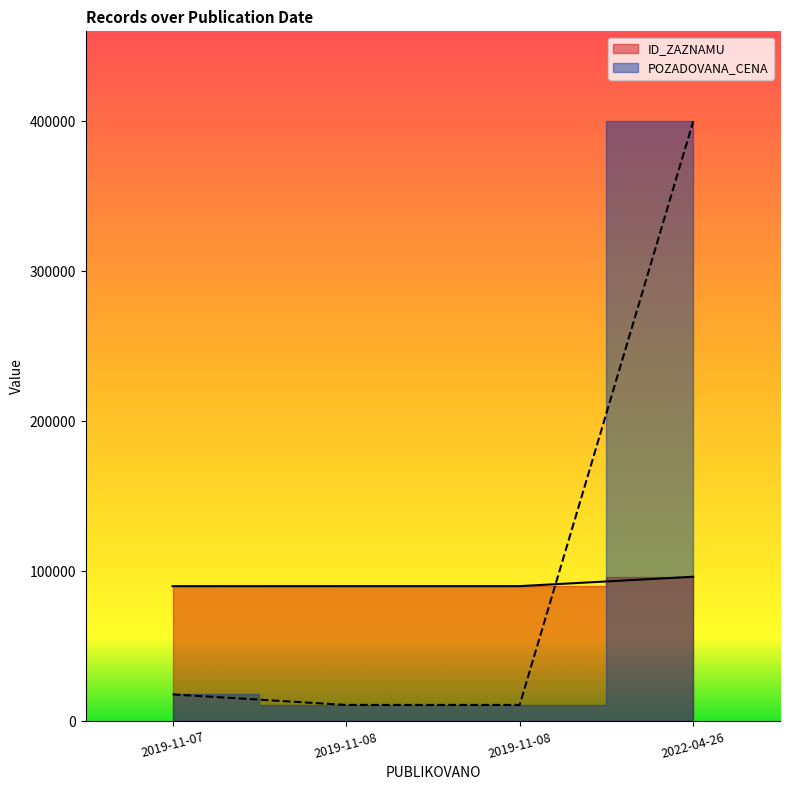

How many data points in ID_ZAZNAMU are above 90173?

1